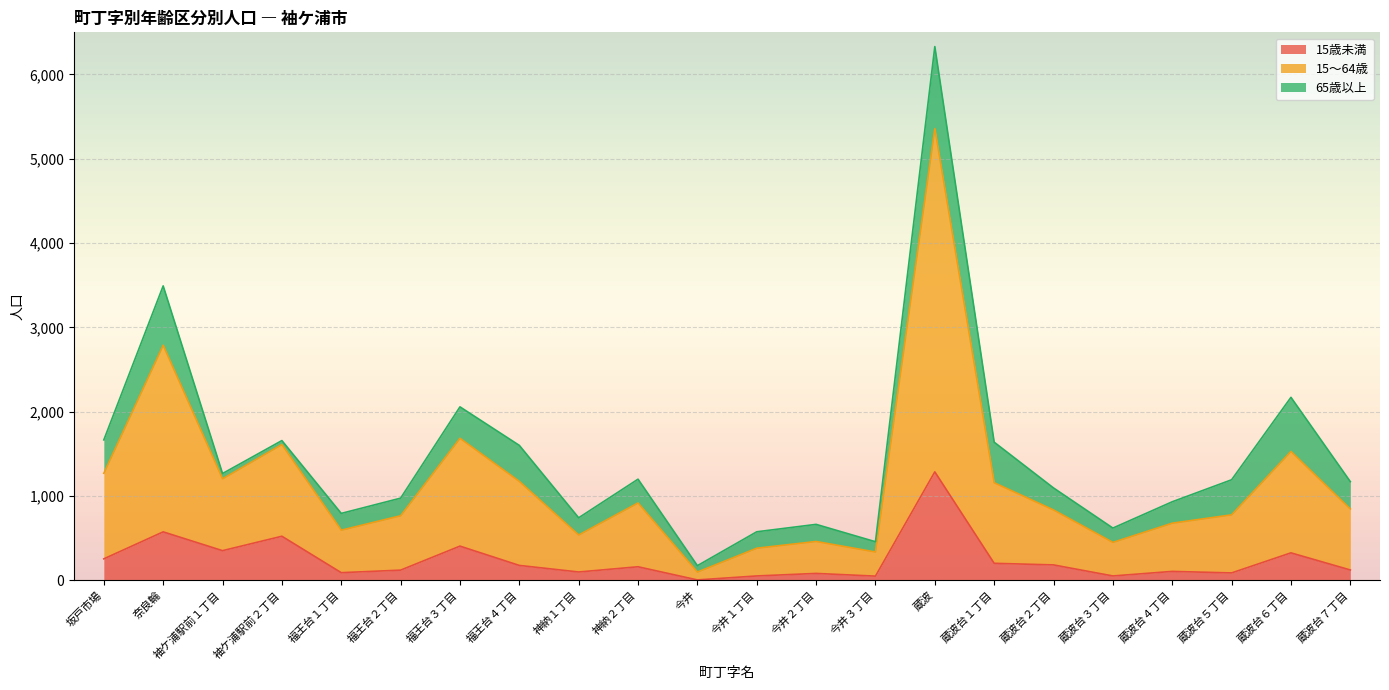

Rank the categories by 15歳未満 value from lowest to highest.

今井, 今井３丁目, 今井１丁目, 蔵波台３丁目, 今井２丁目, 蔵波台５丁目, 福王台１丁目, 神納１丁目, 蔵波台４丁目, 福王台２丁目, 蔵波台７丁目, 神納２丁目, 福王台４丁目, 蔵波台２丁目, 蔵波台１丁目, 坂戸市場, 蔵波台６丁目, 袖ケ浦駅前１丁目, 福王台３丁目, 袖ケ浦駅前２丁目, 奈良輪, 蔵波